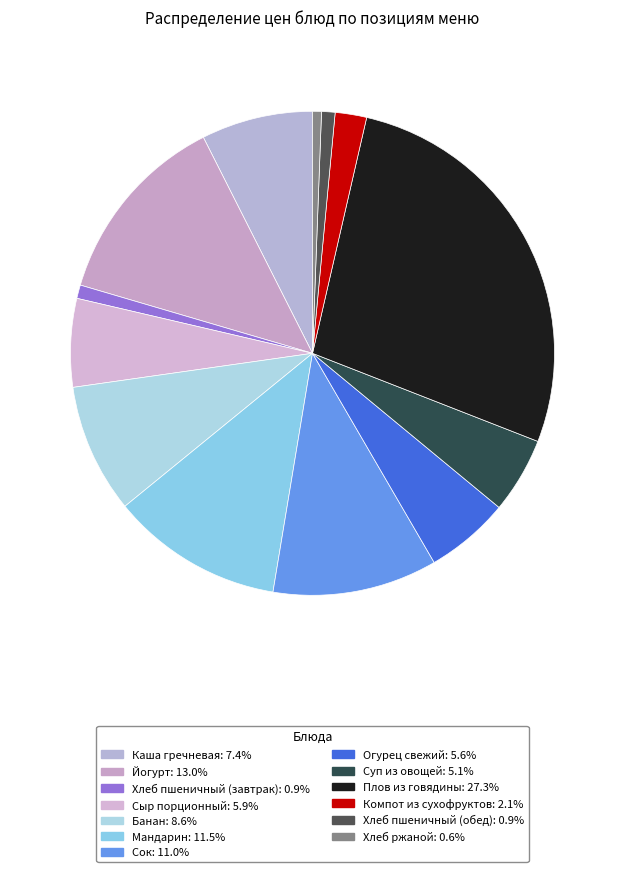

Does any single category account for the majority?

No